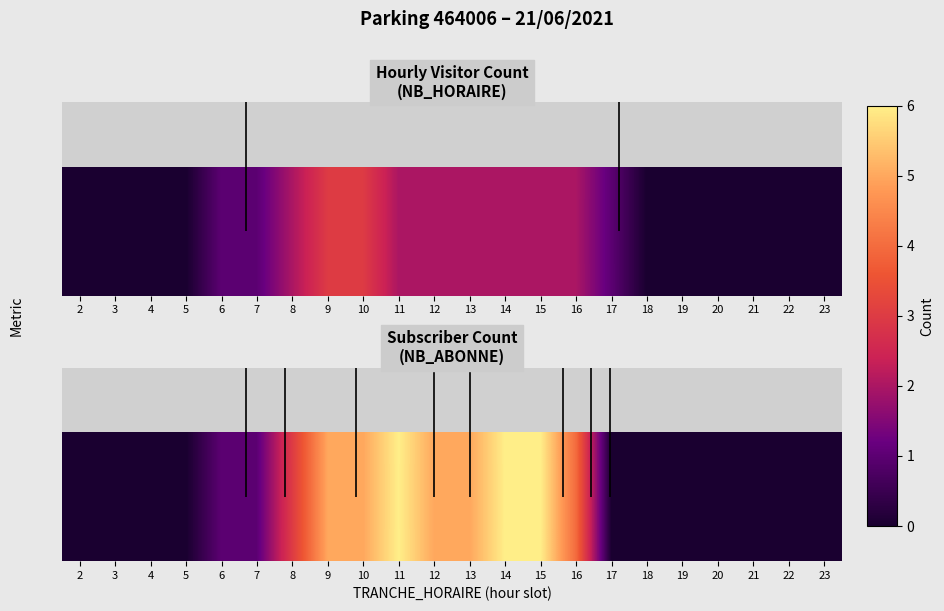

What is the change in value from 11 to 13?

-1